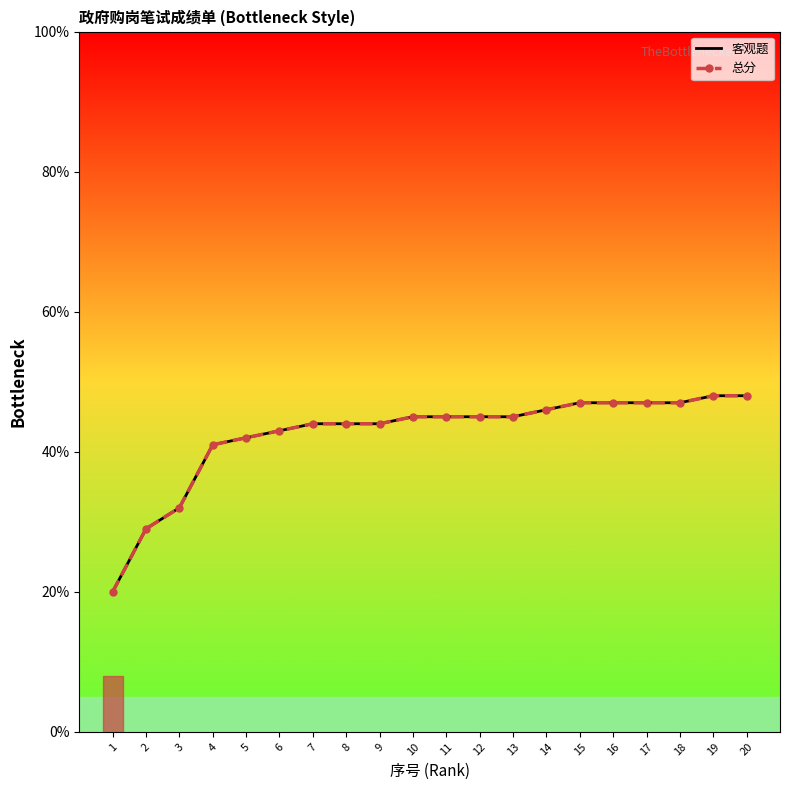

How many lines are shown in the chart?

2